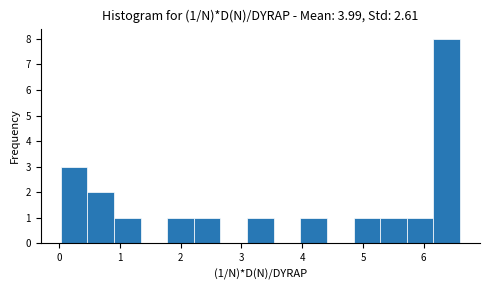

Which range on the x-axis has the tallest bar?

6.2 to 6.6